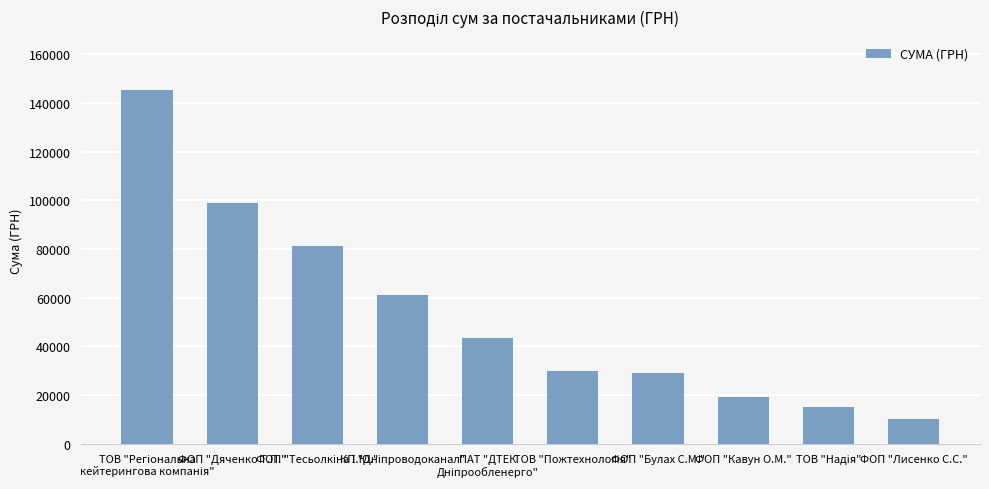

What is the value of the 4th bar from the left?

61176.1